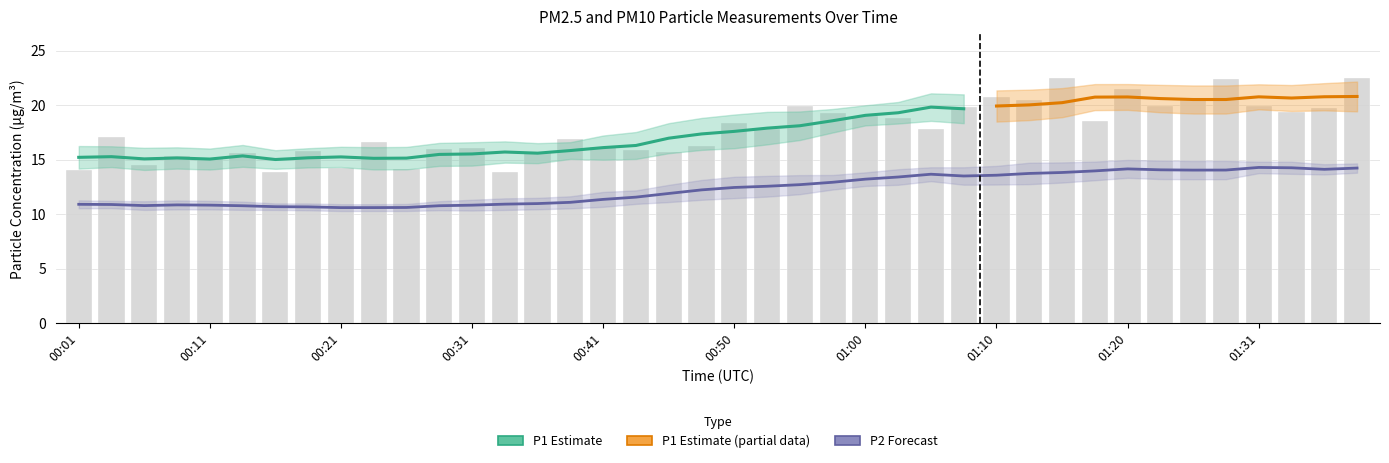

What is the average value?

17.7